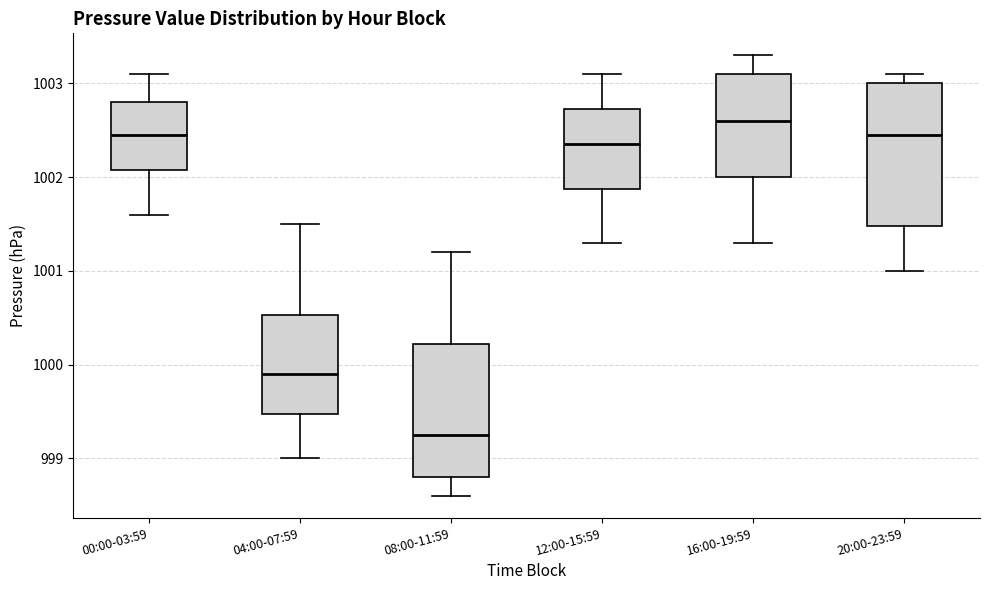

Which box has the lowest median line?

08:00-11:59